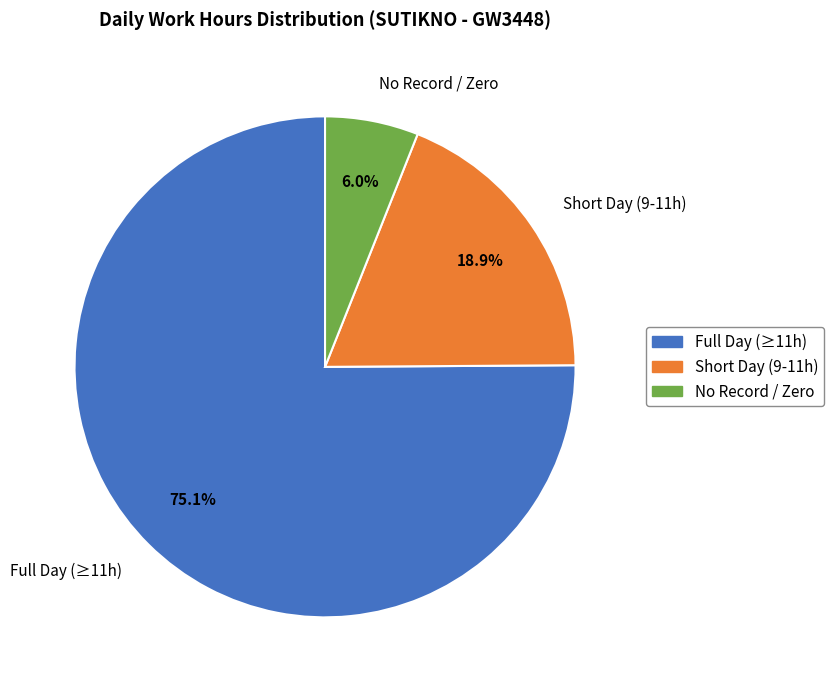

Which category has the smallest portion of the pie?

No Record / Zero